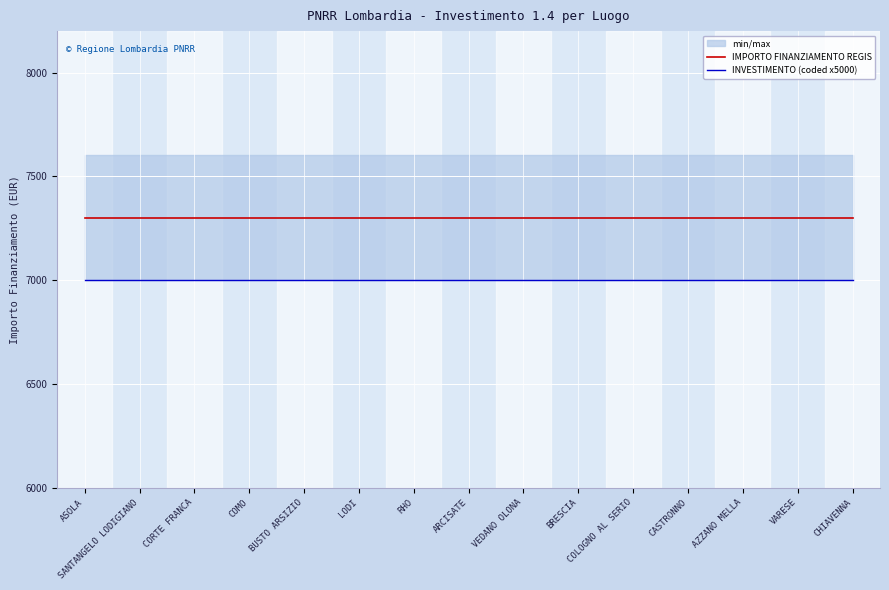

True or false: IMPORTO FINANZIAMENTO REGIS and INVESTIMENTO (coded x5000) intersect in this chart.

False